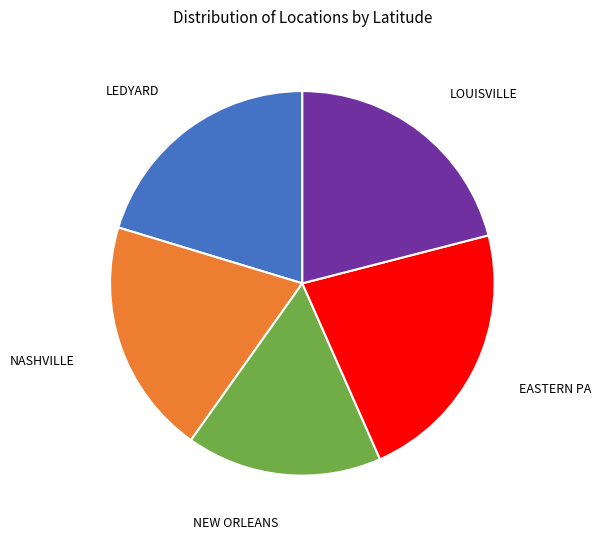

Does any single category account for the majority?

No